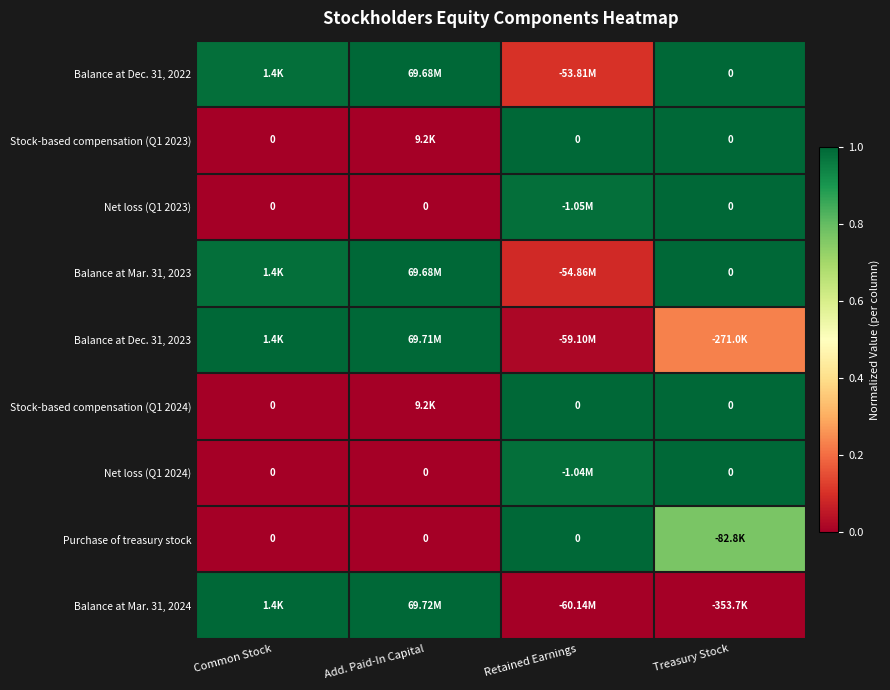

At how many categories does at least one series exceed 0?

4